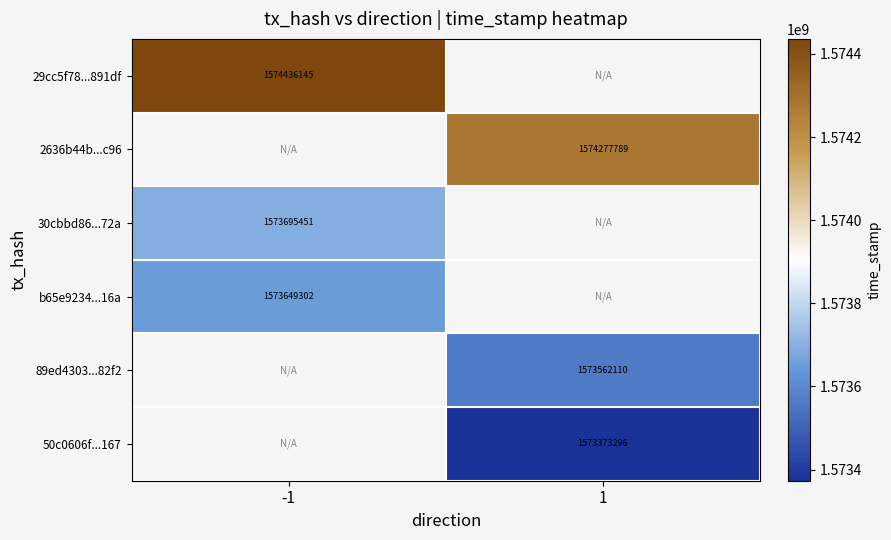

How many categories are shown in the chart?

2